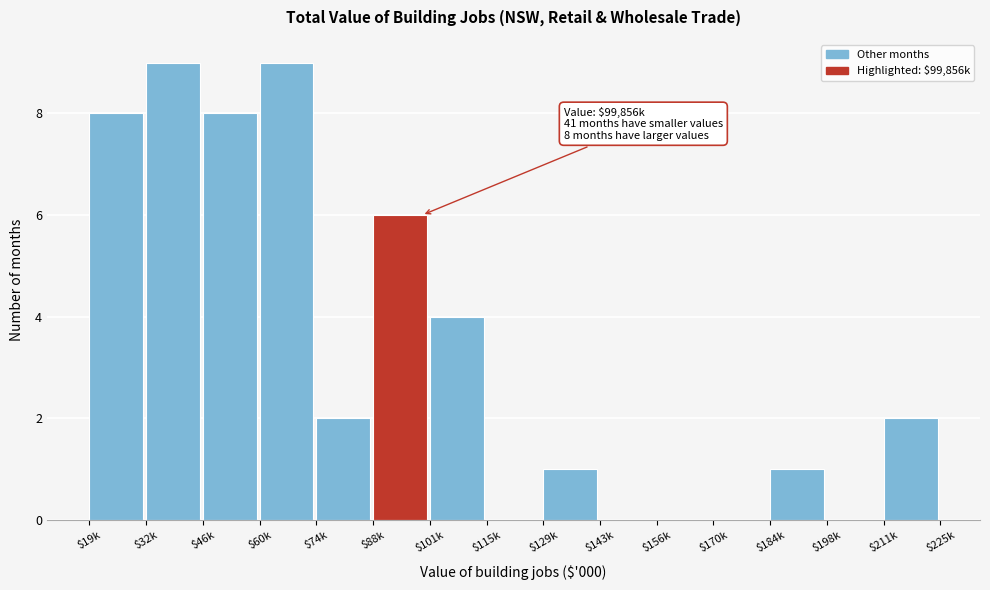

Is it true that the value at $156k is 0?

True